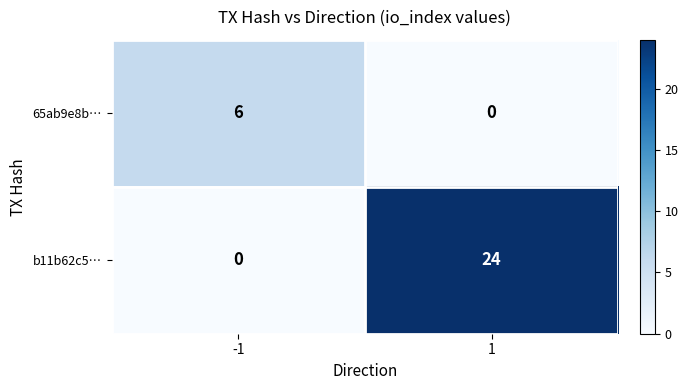

What is the difference between the maximum and minimum values in the 65ab9e8b… series?

6